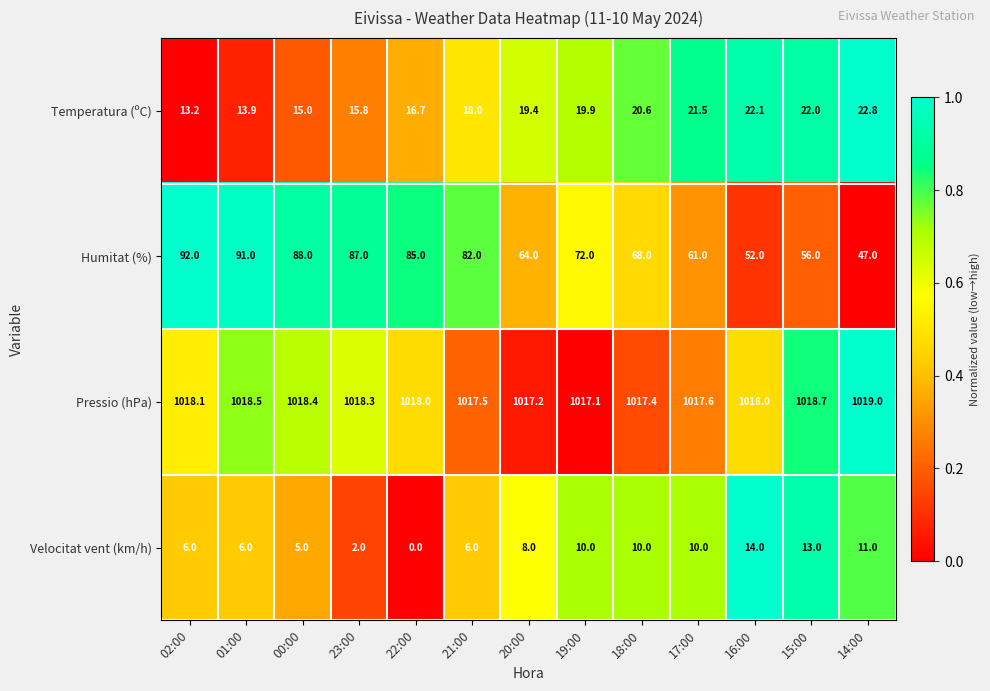

The Temperatura (ºC) series shows 19.4 at 20:00. True or false?

True